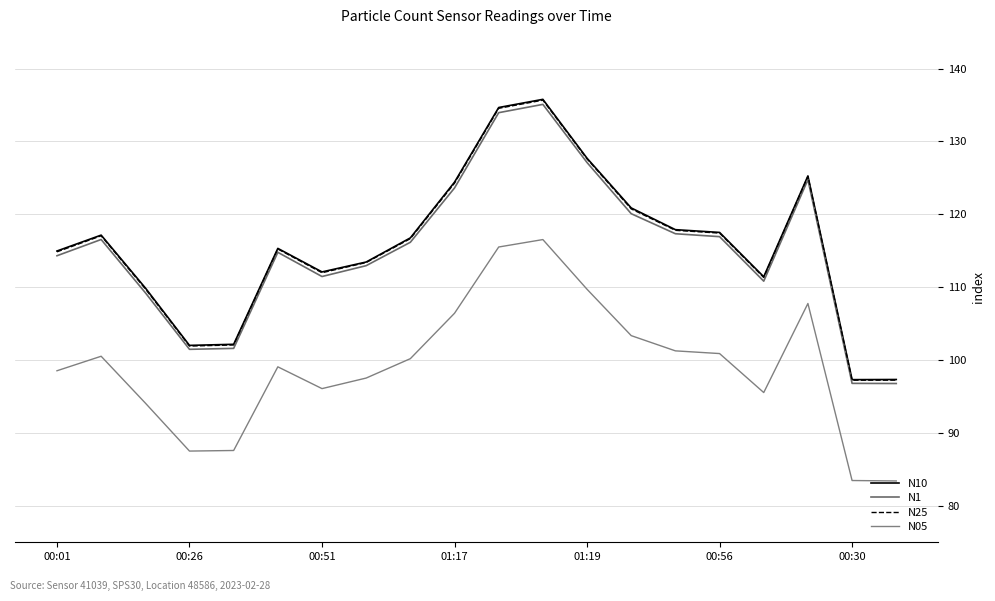

Reading left to right, what are all the values shown in this chart?

N10: 115.0	117.1	109.9	102.0	102.2	115.3	112.1	113.5	116.8	124.4	134.7	135.8	127.7	120.9	117.9	117.5	111.4	125.3	97.3	97.3
N1: 114.3	116.5	109.2	101.5	101.6	114.8	111.5	113.0	116.2	123.6	133.9	135.1	127.1	120.1	117.3	116.9	110.8	124.8	96.8	96.8
N25: 114.8	117.0	109.8	101.9	102.1	115.2	112.0	113.4	116.7	124.3	134.5	135.7	127.6	120.7	117.8	117.4	111.3	125.2	97.2	97.2
N05: 98.5	100.5	94.1	87.5	87.6	99.1	96.1	97.5	100.2	106.4	115.5	116.5	109.7	103.3	101.3	100.9	95.5	107.8	83.5	83.4